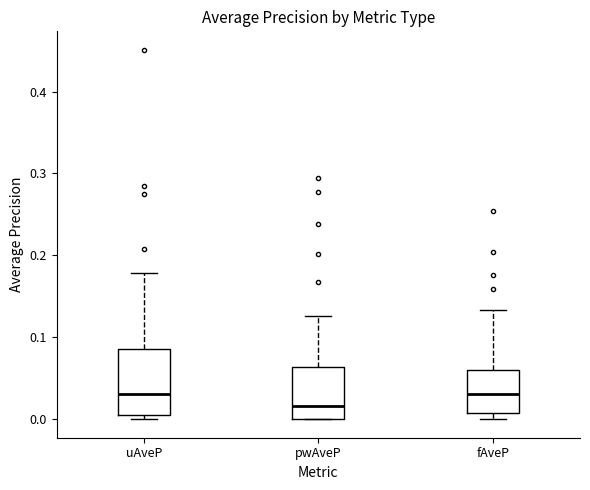

Reading left to right, transcribe this box plot: for each box, give where its median line is, the range the box spans, and where its two whiskers end, as read against the y-axis. The values are not printed on the chart, so give them approximately, as read against the axis.

uAveP: median 0.03, box 0.01 to 0.09, whiskers 0.00 to 0.18
pwAveP: median 0.02, box 0.00 to 0.06, whiskers 0.00 to 0.13
fAveP: median 0.03, box 0.01 to 0.06, whiskers 0.00 to 0.13